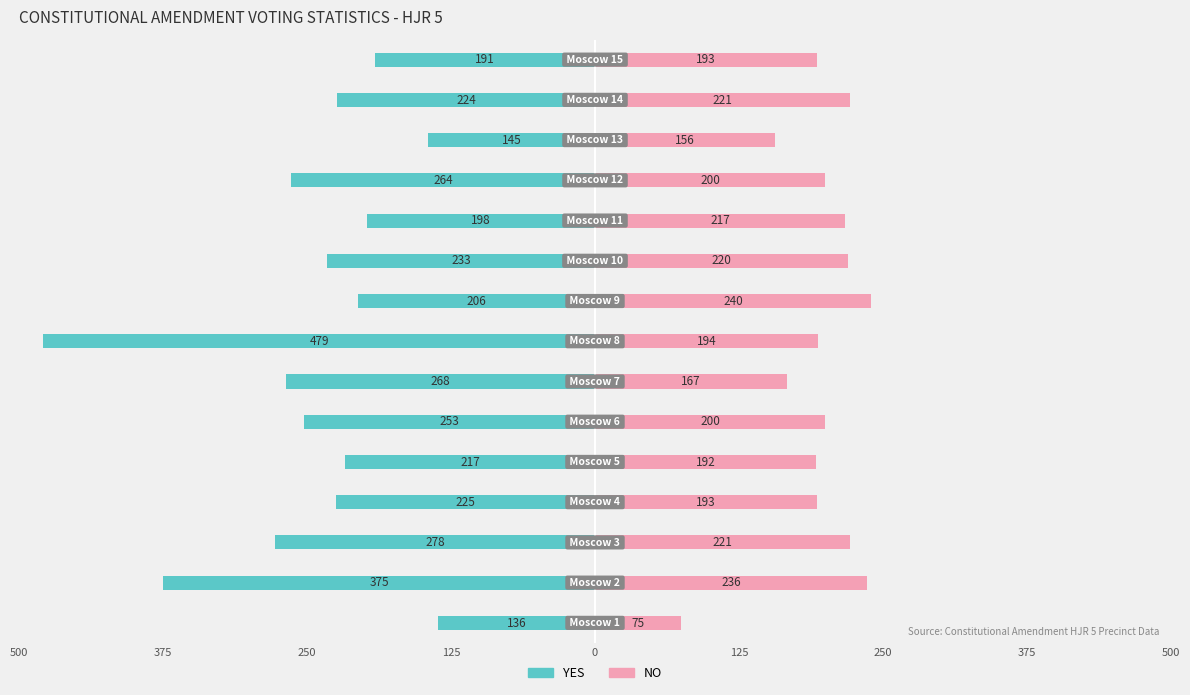

What is the maximum value for NO?

240